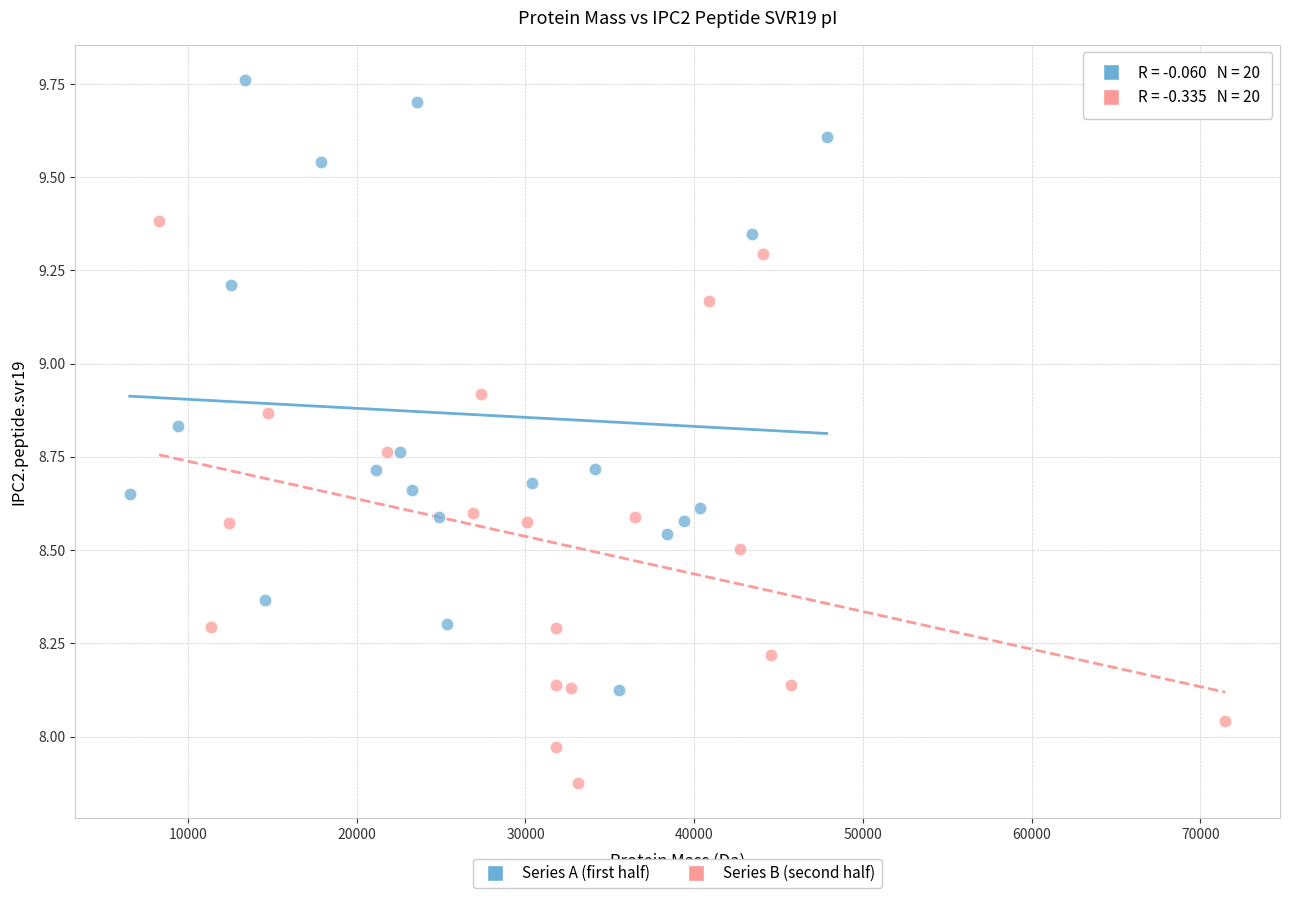

Which series contains the highest Y value?

Series A (first half)